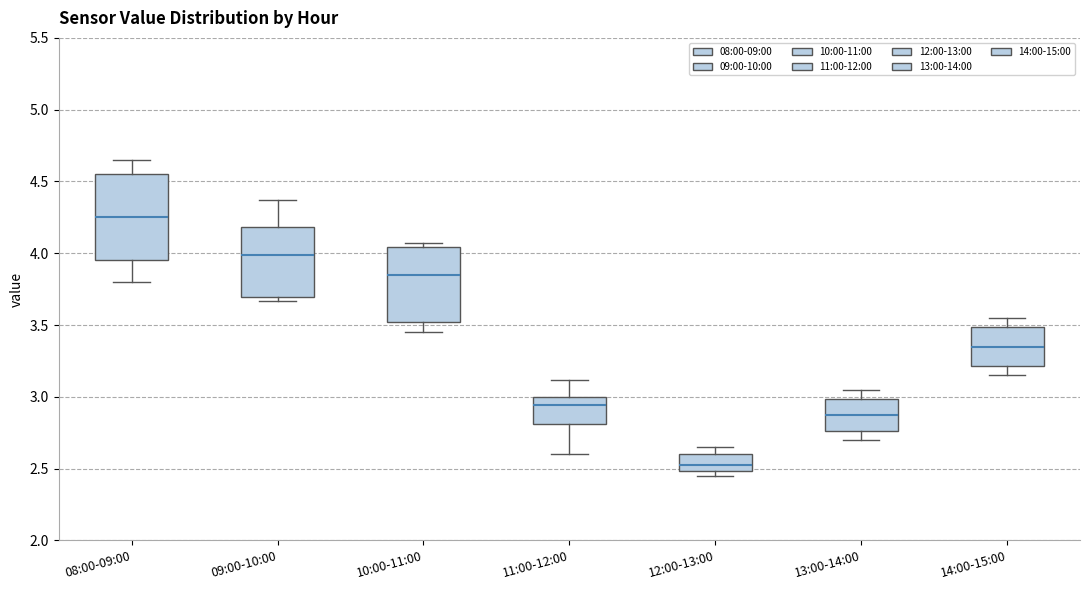

Comparing the boxes themselves (not the whiskers), which one is the tallest?

08:00-09:00